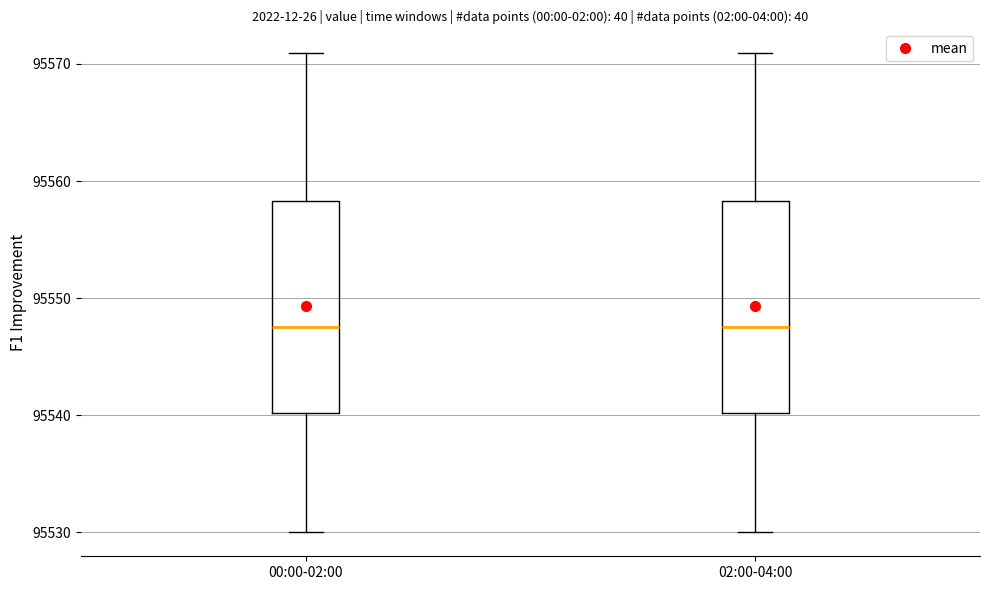

Reading left to right, transcribe this box plot: for each box, give where its median line is, the range the box spans, and where its two whiskers end, as read against the y-axis. The values are not printed on the chart, so give them approximately, as read against the axis.

00:00-02:00: median 95548, box 95540 to 95558, whiskers 95530 to 95571
02:00-04:00: median 95548, box 95540 to 95558, whiskers 95530 to 95571